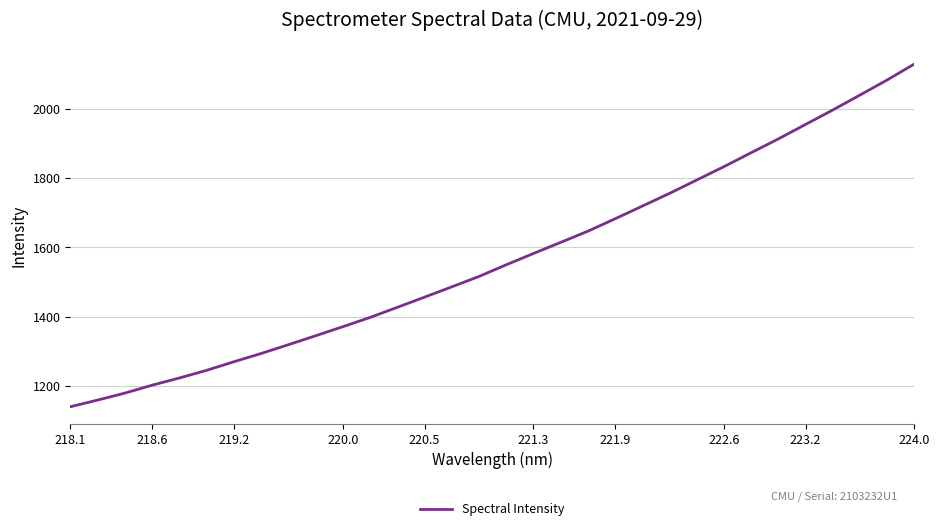

What is the difference between the maximum and second lowest values?

967.9